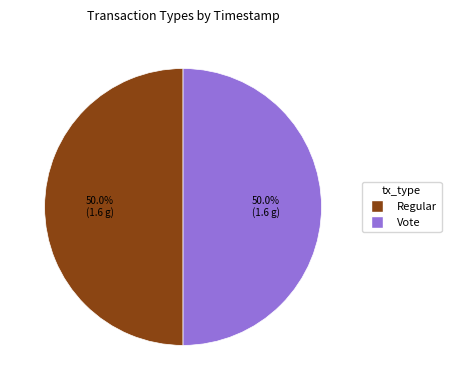

Approximately how many times larger is the value at Regular compared to Vote?

1.0